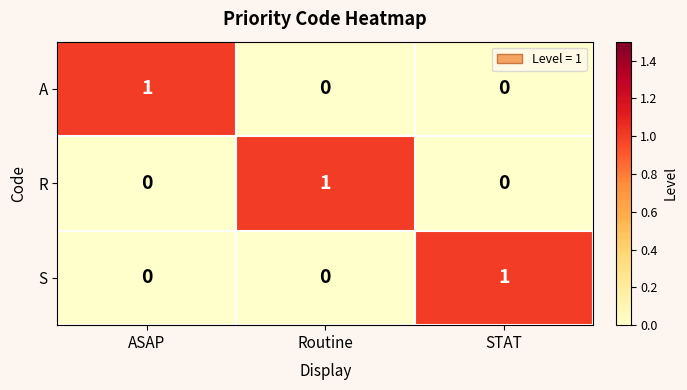

The R series shows 0 at STAT. True or false?

True